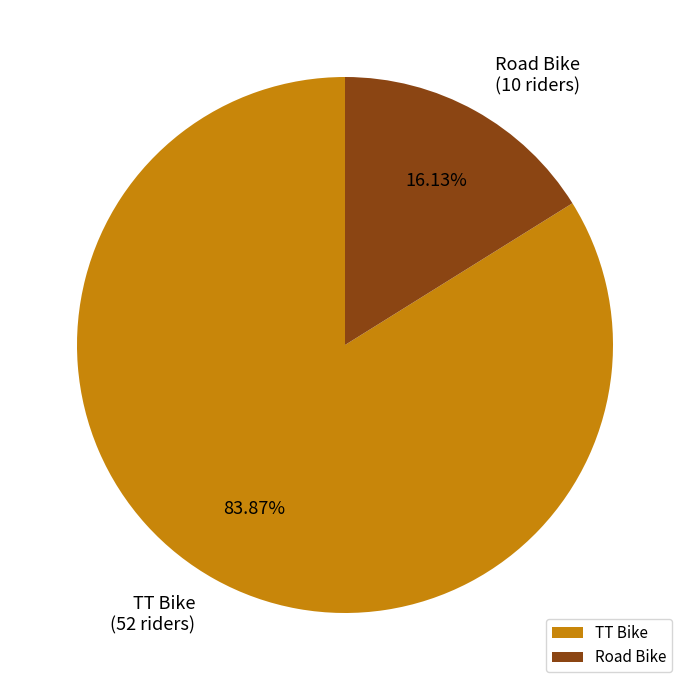

What portion of the pie excludes Road Bike?

83.9%